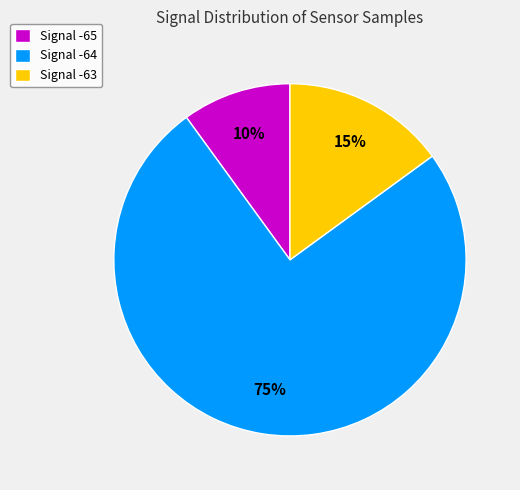

How many segments does this pie chart have?

3